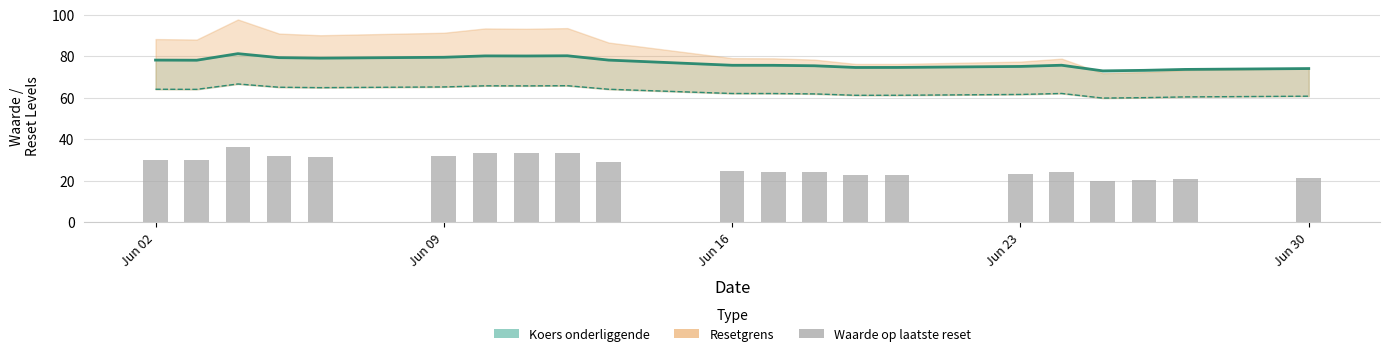

Where does the data first go above 24?

Jun 02